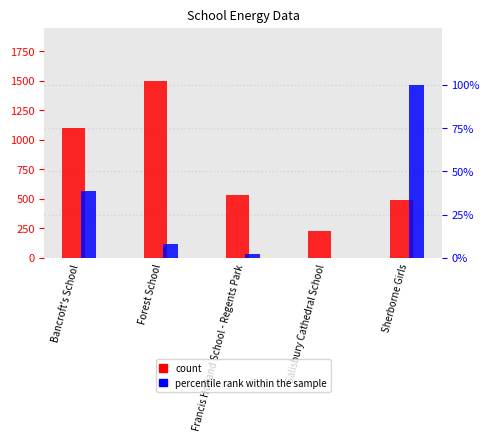

Which series has the largest total across all categories?

count